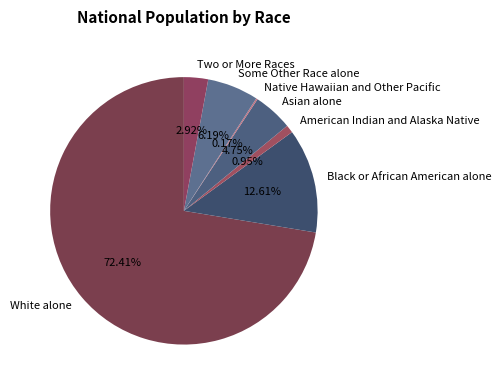

Is there any slice that represents more than half of the pie?

Yes